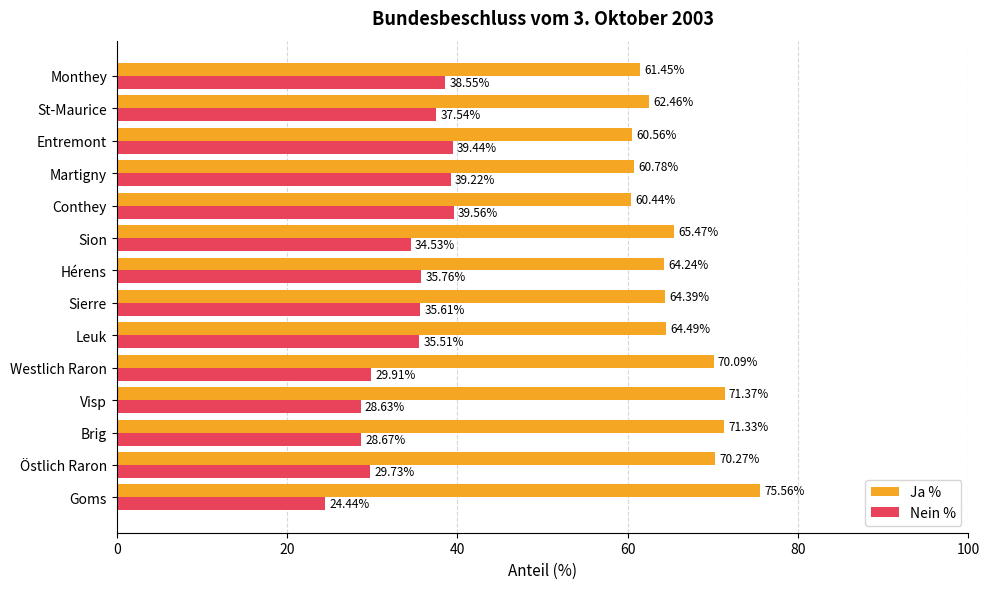

At which label does Ja % reach its peak?

Goms